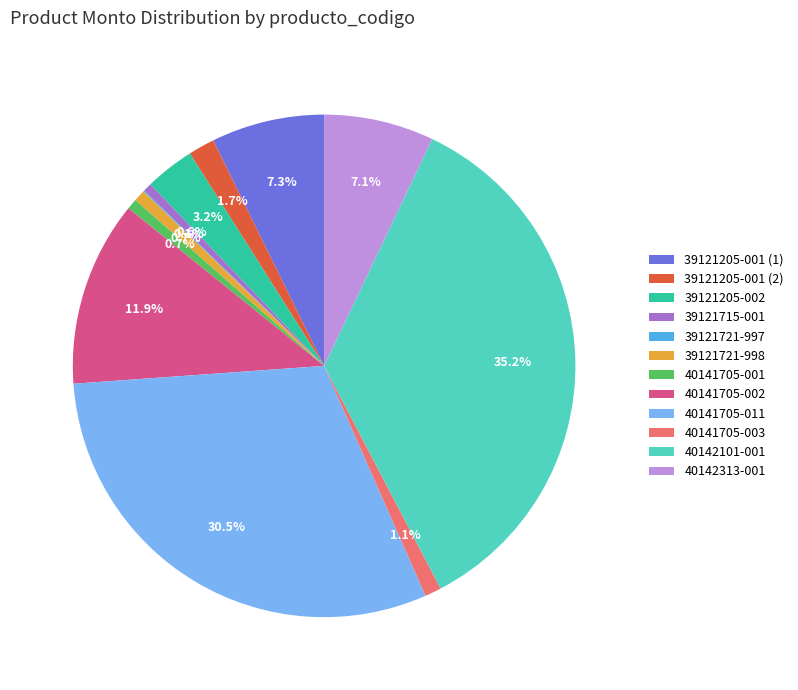

What is the largest slice in the pie chart?

40142101-001